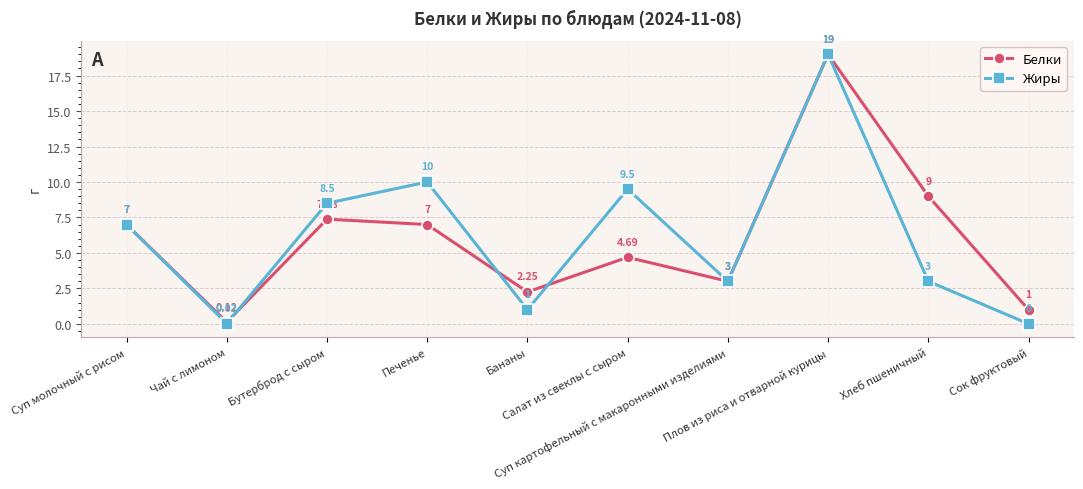

Is it true that Белки equals 12.4 at Хлеб пшеничный?

False